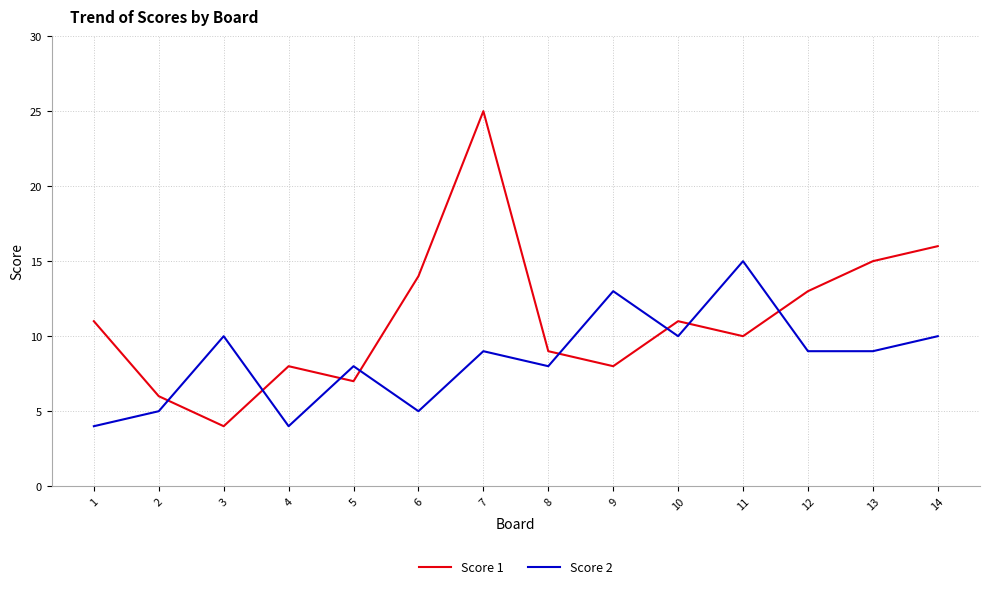

List the series in order of their peak value, lowest first.

Score 2, Score 1